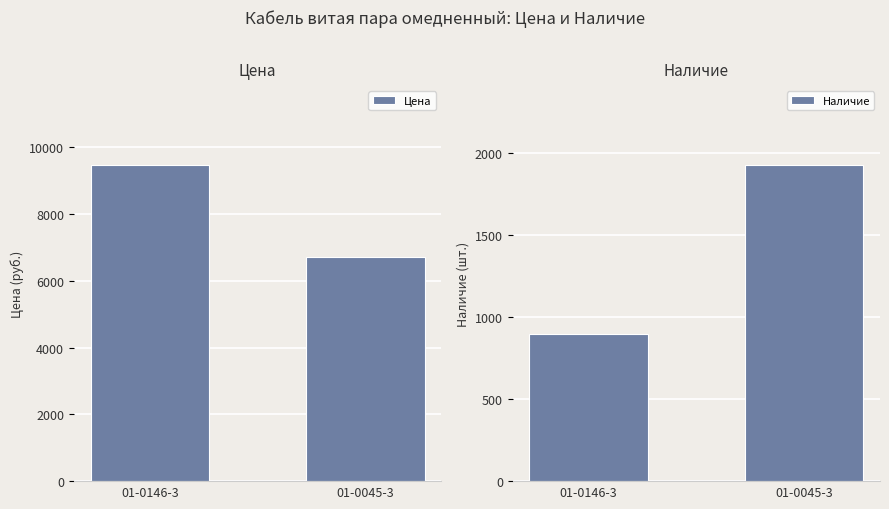

What is the label of the 1st bar from the left?

01-0146-3